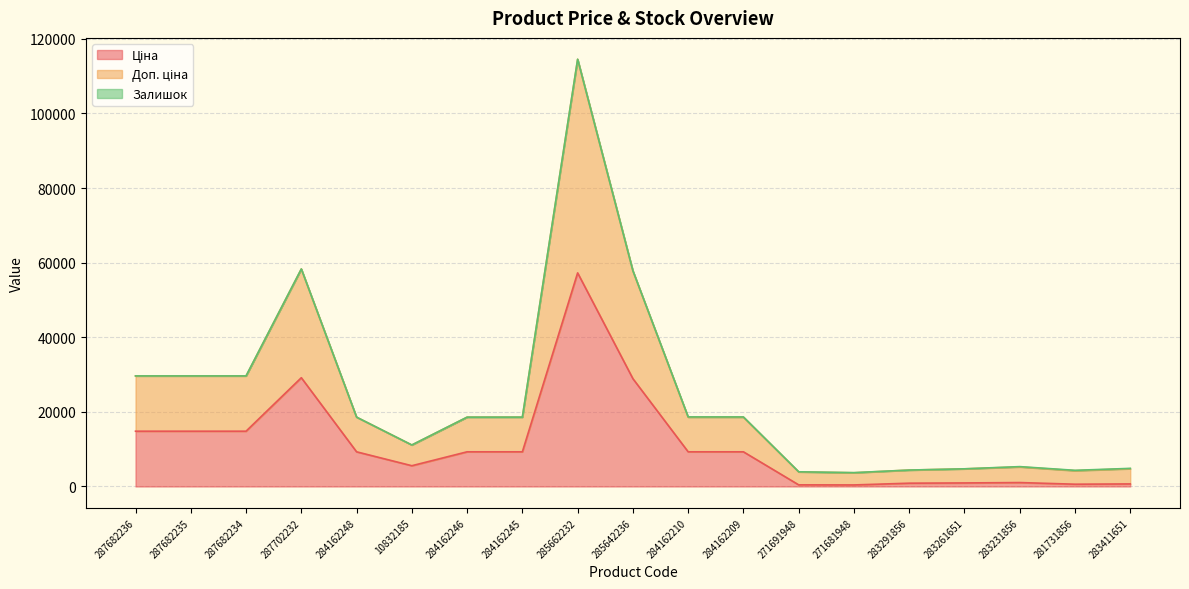

What is the minimum value shown in the chart?

408.2